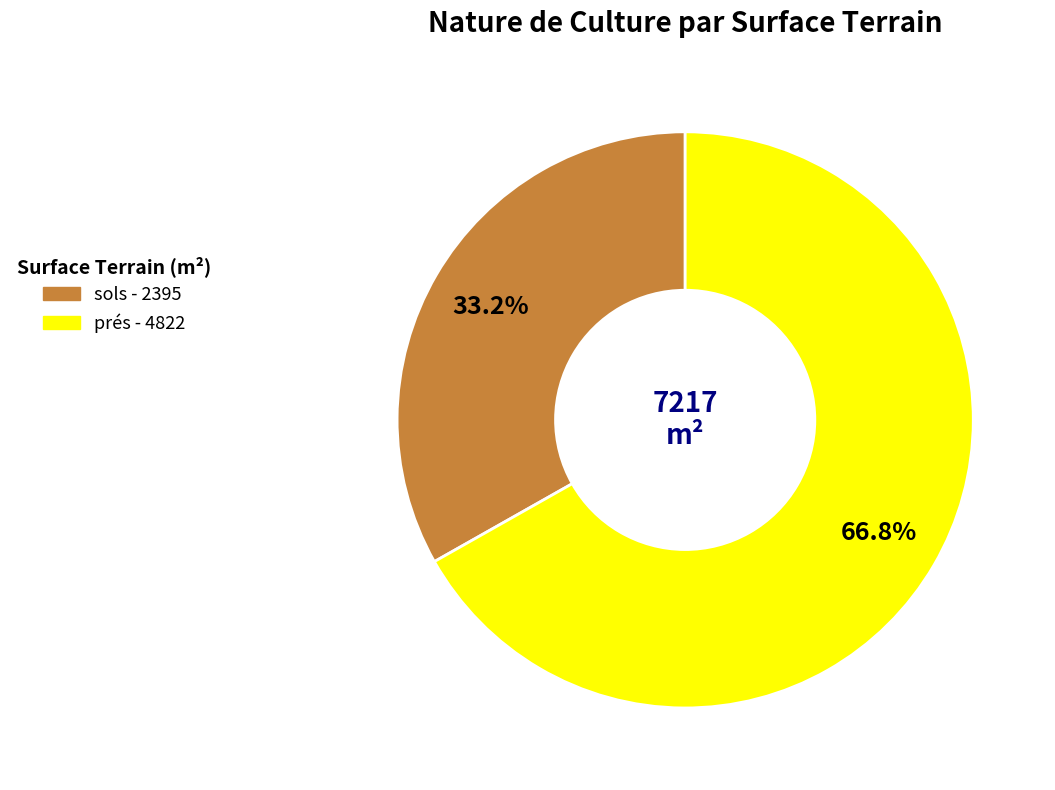

Is it true that prés is 75% of the pie?

False